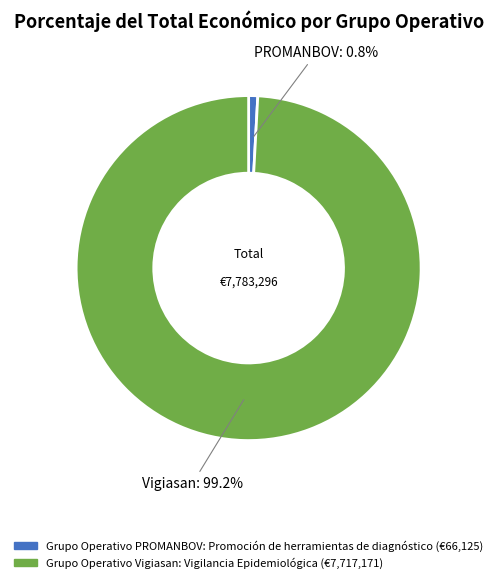

The Grupo Operativo PROMANBOV: Promoción de herramientas de diagnóstico slice represents 1% of the pie. True or false?

True